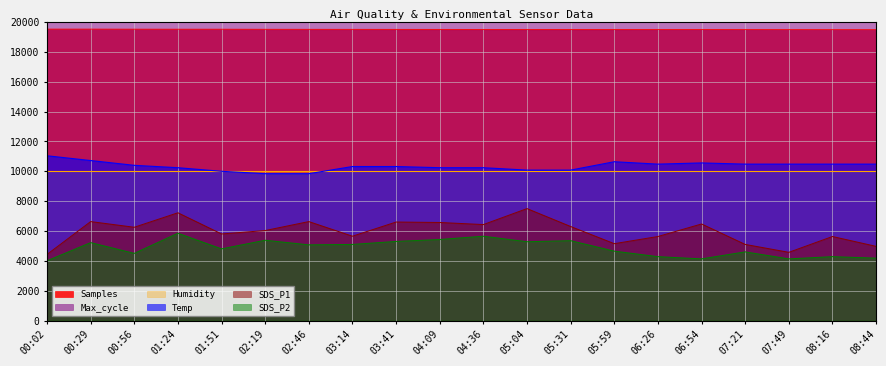

True or false: SDS_P2 and Temp intersect in this chart.

False